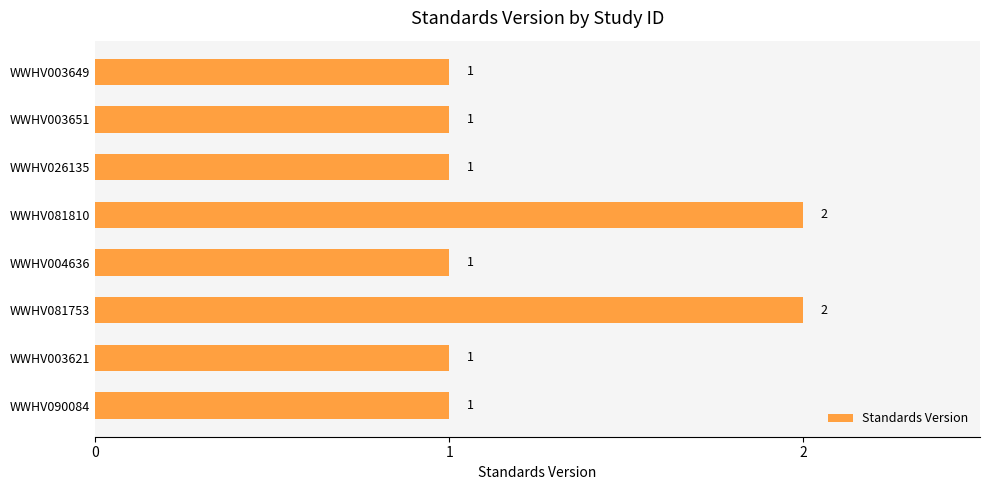

True or false: the data shows 2 at WWHV081753.

True